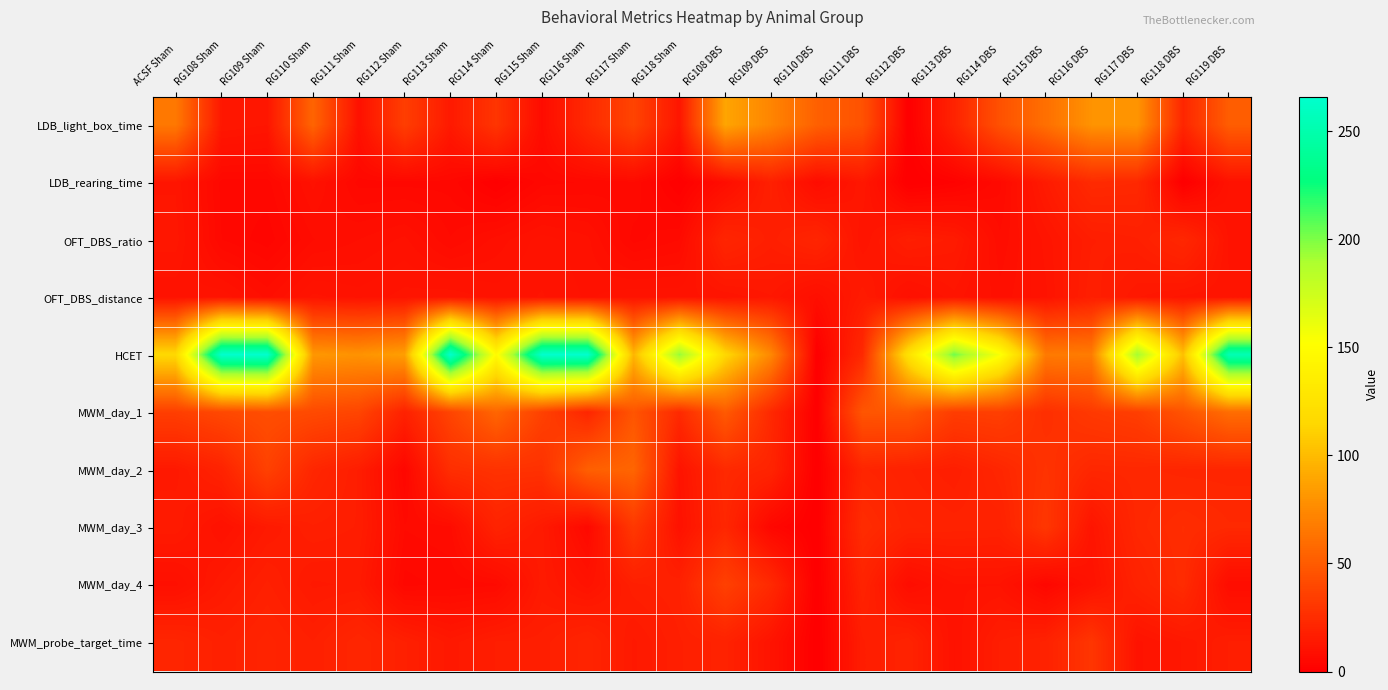

What is the maximum value shown in the chart?

265.8